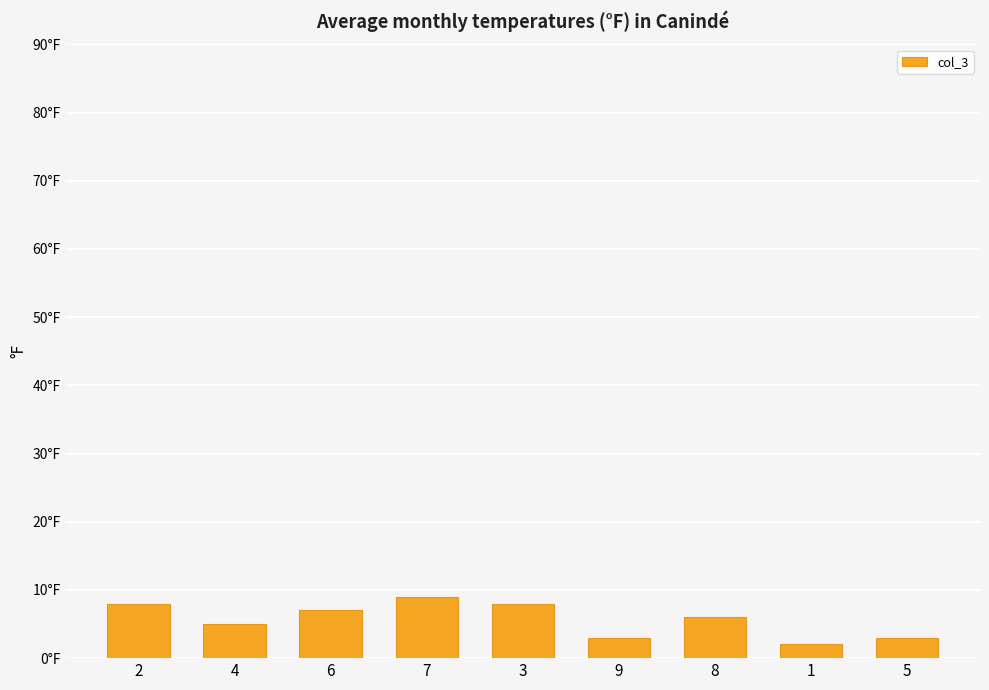

Does the chart contain any negative values?

No